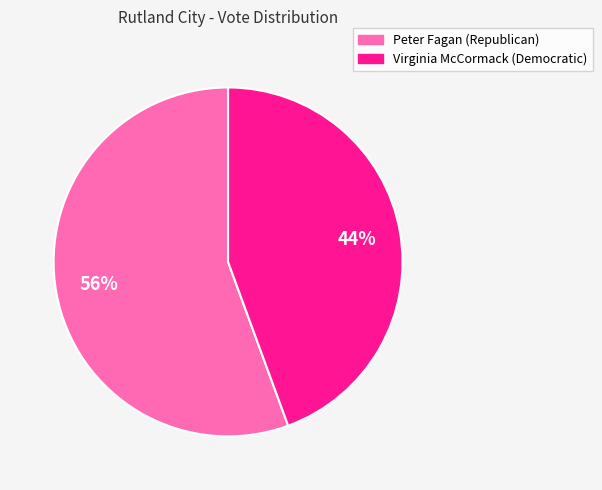

Which category has the biggest portion of the pie?

Peter Fagan (Republican)